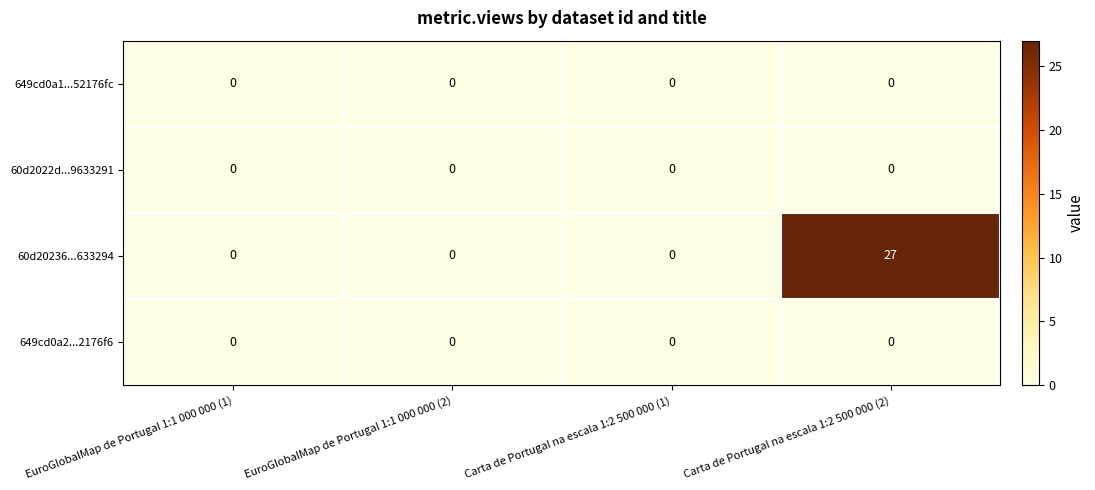

At which category is the sum across all series the highest?

Carta de Portugal na escala 1:2 500 000 (2)